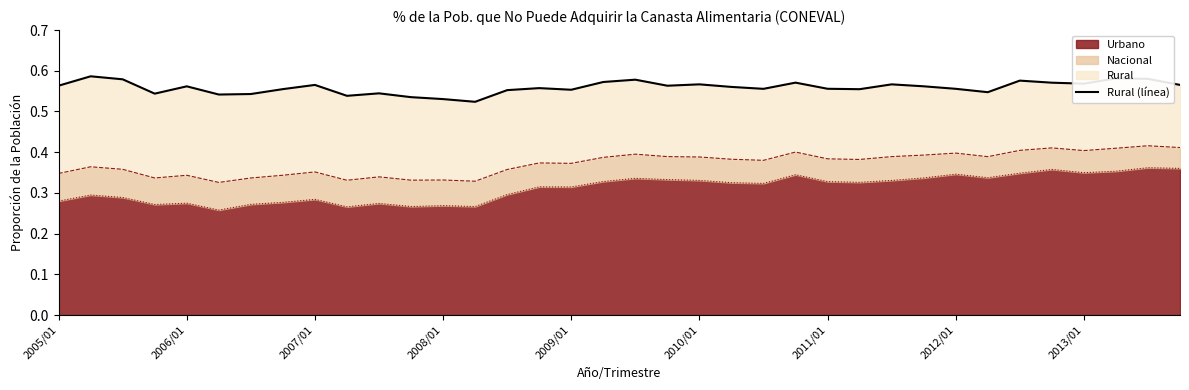

Does the chart have visible grid lines?

No